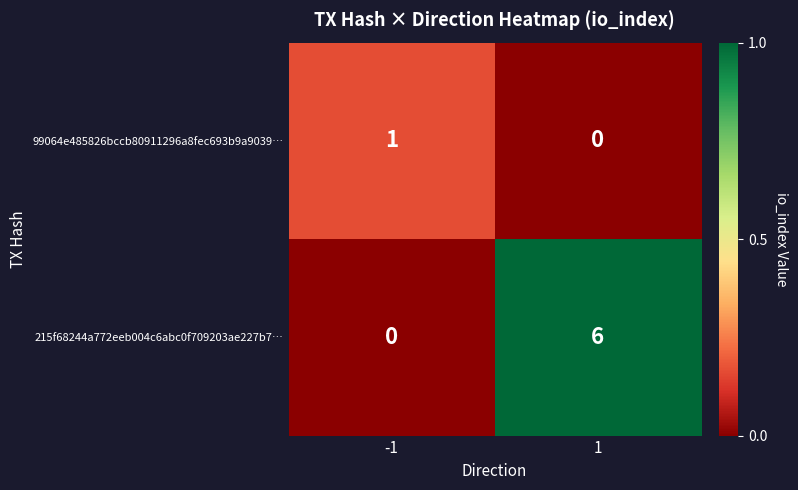

How many data points does each series have?

2